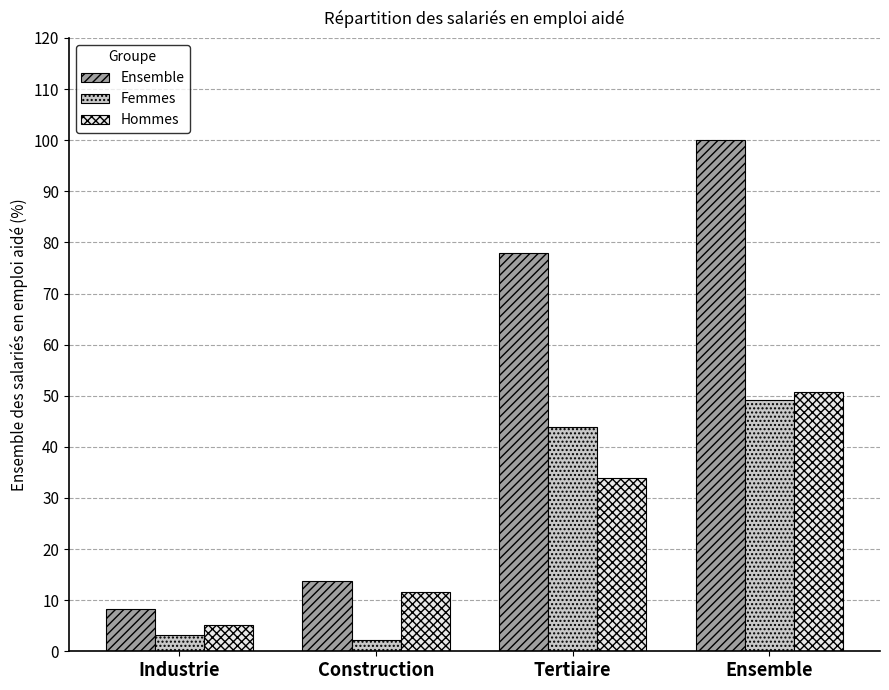

Reading right to left, what are all the values shown in this chart?

Ensemble: 100.0	77.9	13.8	8.3
Femmes: 49.2	43.9	2.2	3.2
Hommes: 50.8	34.0	11.6	5.1